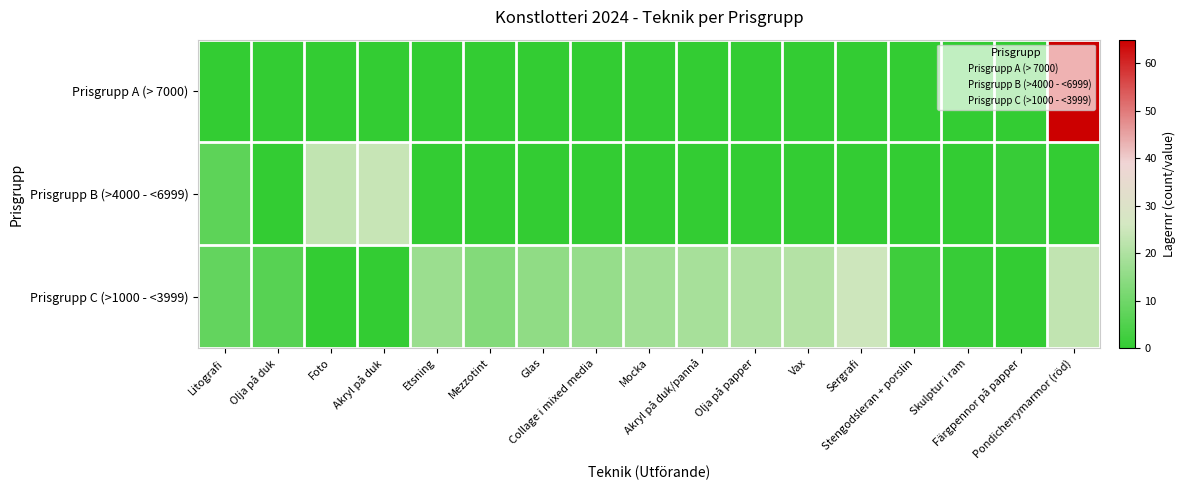

At how many categories does at least one series exceed 19?

6